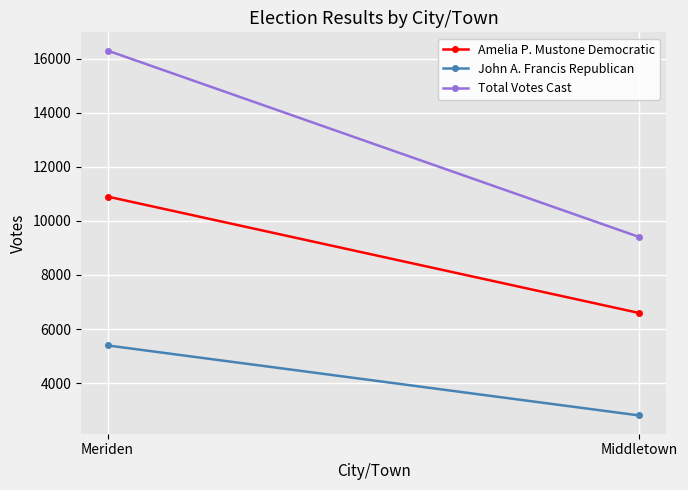

Reading left to right, extract all data points from this chart.

Amelia P. Mustone Democratic: 10898	6593
John A. Francis Republican: 5396	2808
Total Votes Cast: 16294	9401